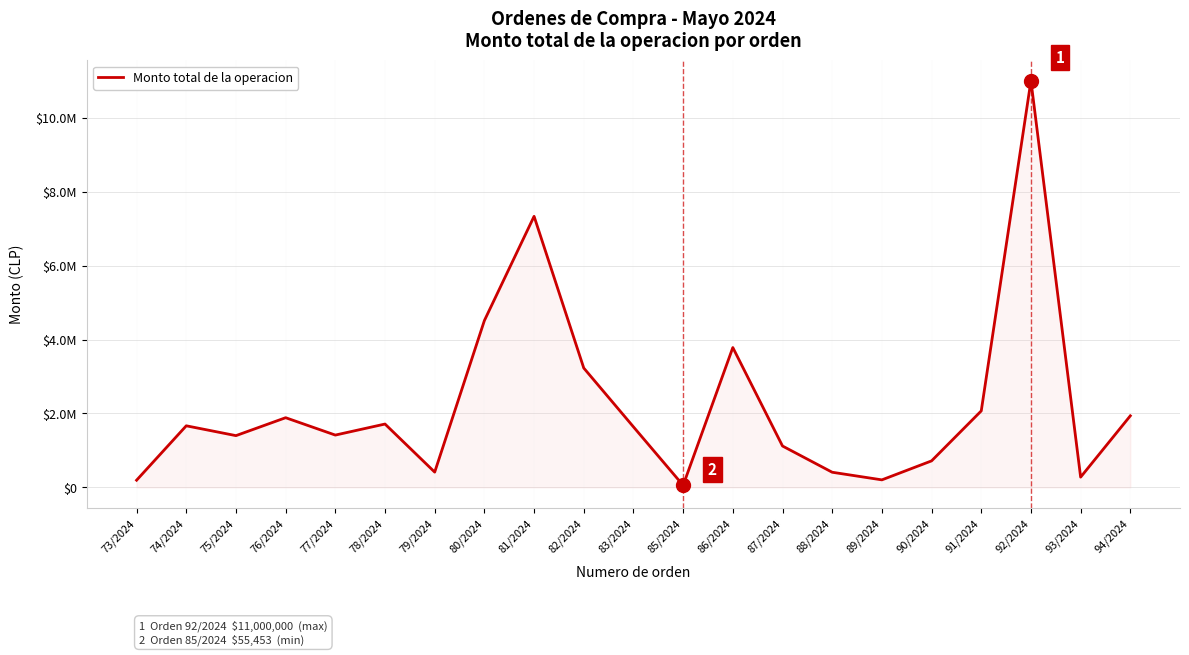

Does the chart display data point markers on the line(s)?

No